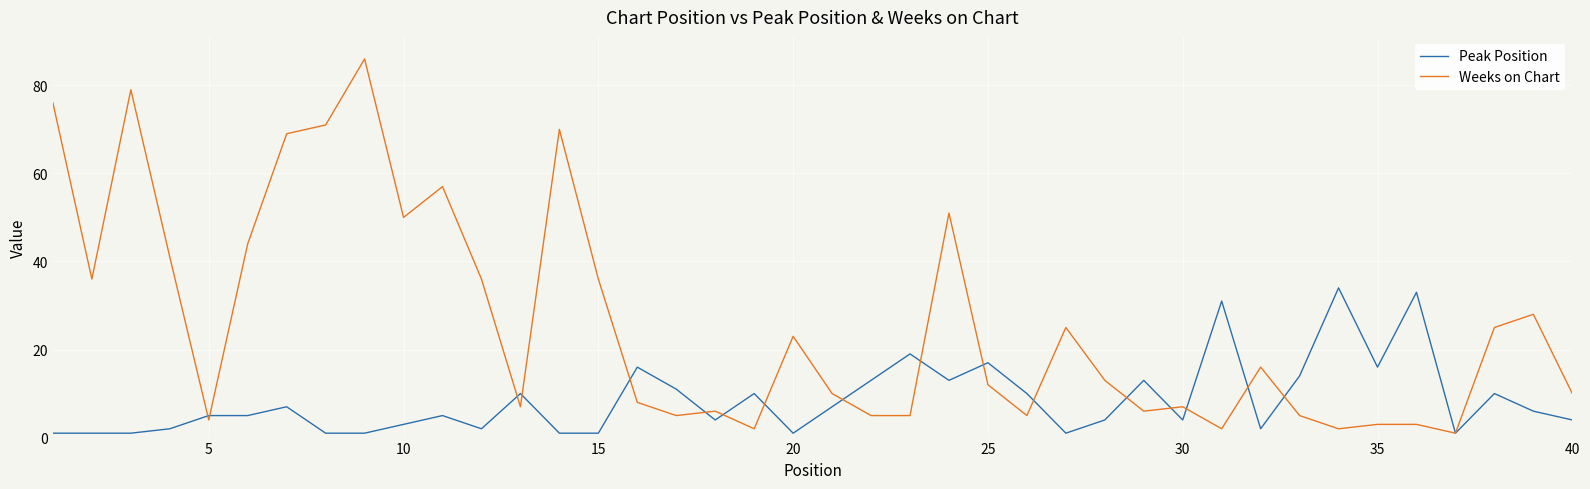

Which series has the largest total across all categories?

Weeks on Chart